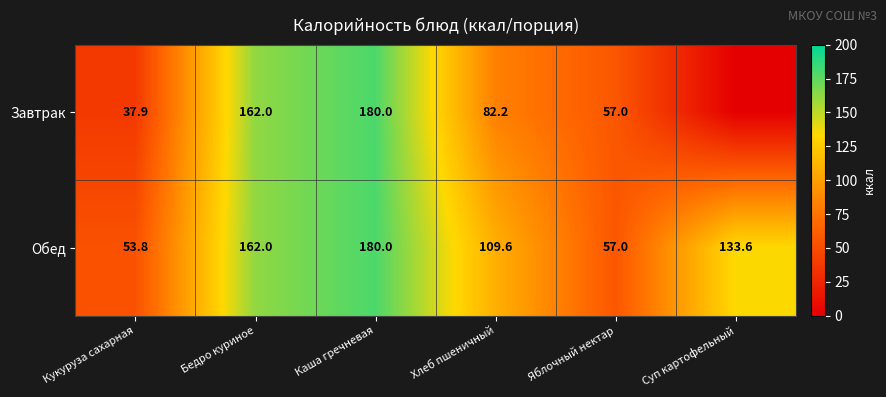

Which series changed the most between Кукуруза сахарная and Яблочный нектар?

Завтрак